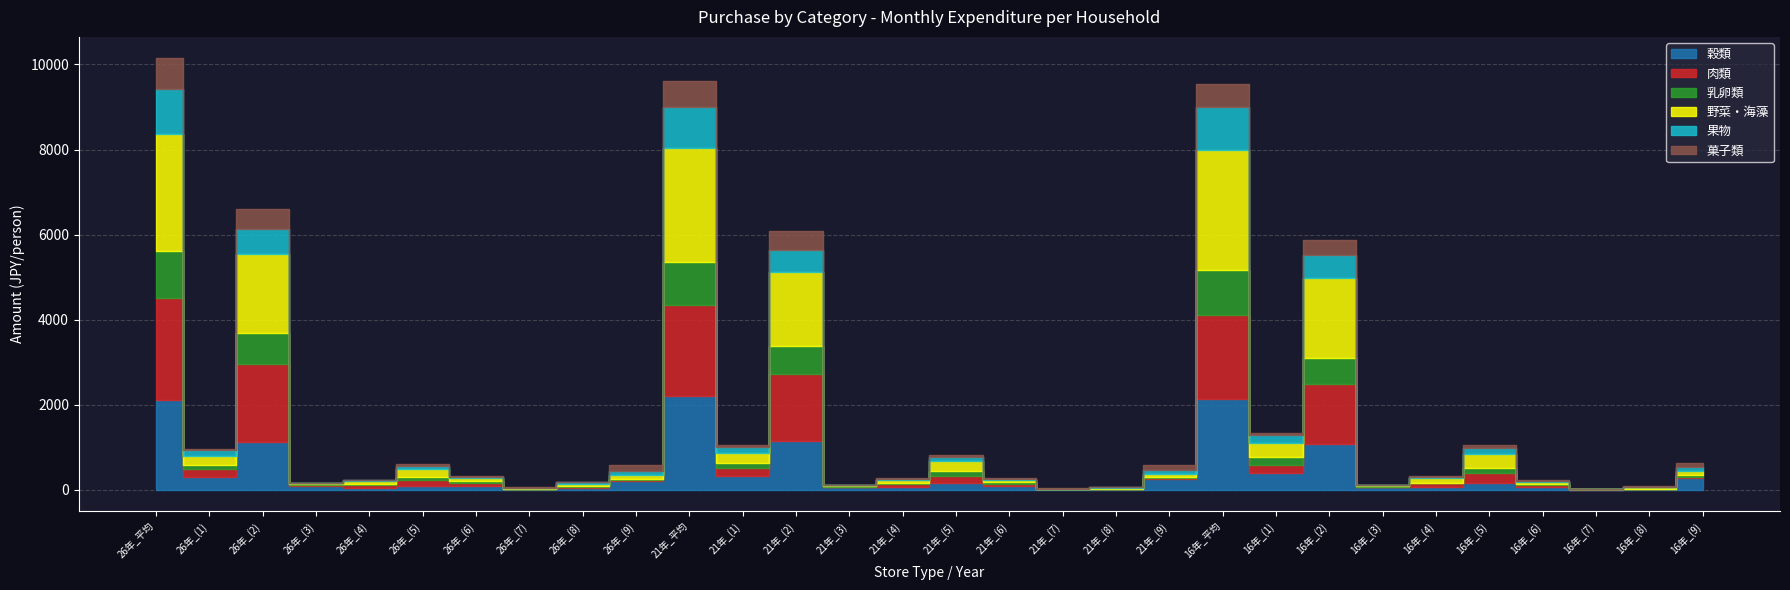

Where is the first local minimum for 肉類?

26年_(1)